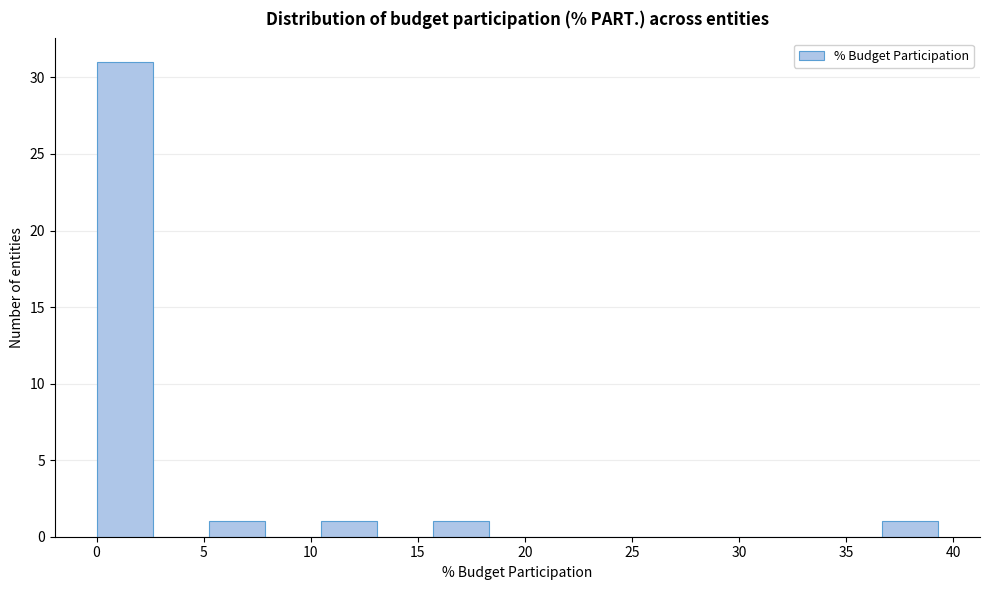

How tall is the bar that spans 0.0 to 2.5 on the x-axis? Neither the bar edges nor the heights are printed on the chart, so give them approximately, as read against the axes.

31